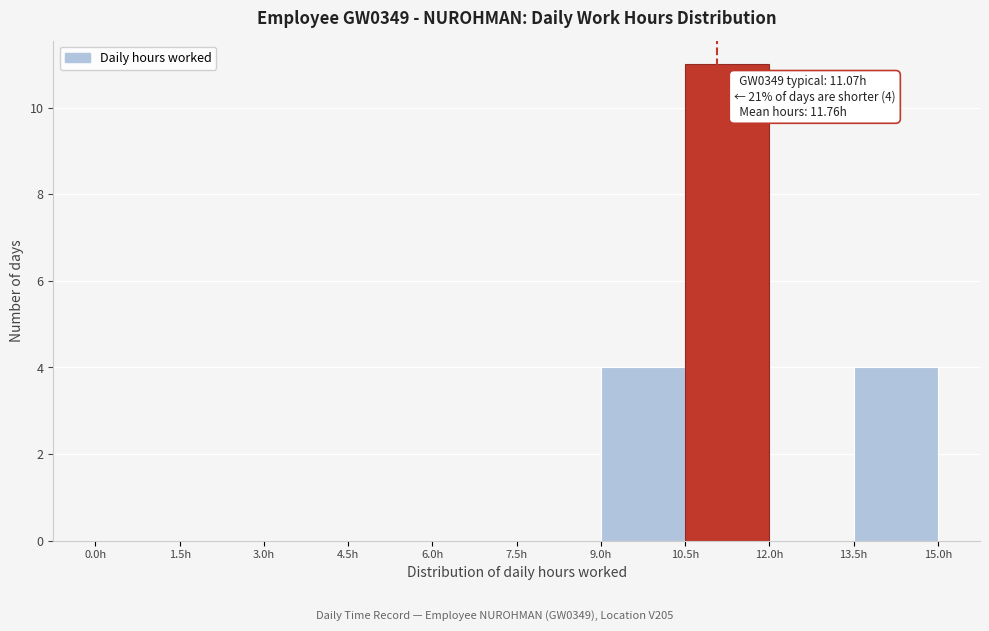

Which range on the x-axis has the tallest bar?

10.5 to 12.0